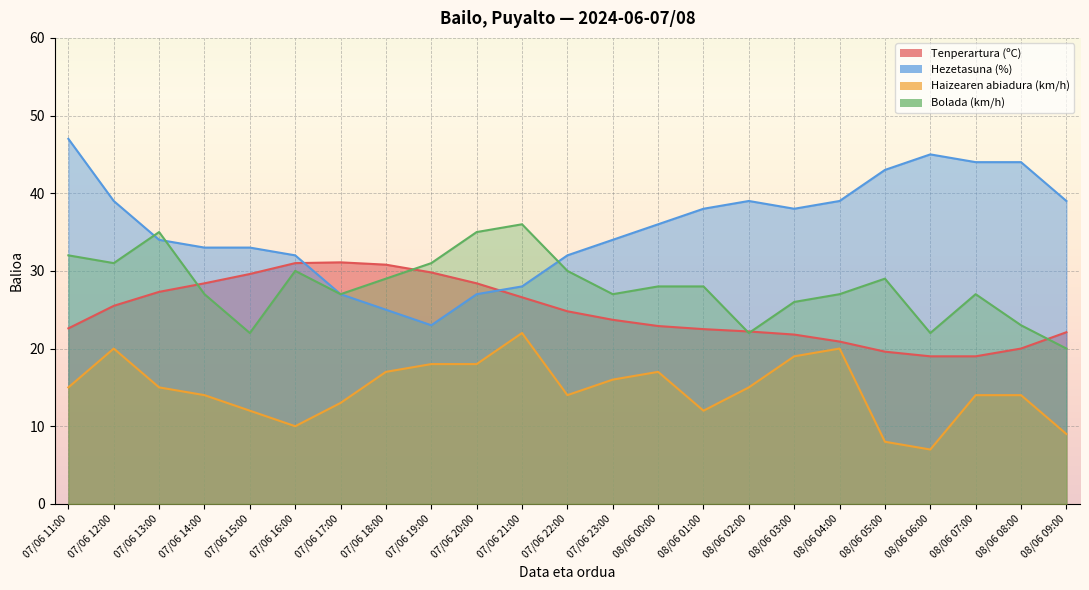

Rank the series at 08/06 02:00 from lowest to highest value.

Haizearen abiadura (km/h), Bolada (km/h), Tenperartura (ºC), Hezetasuna (%)